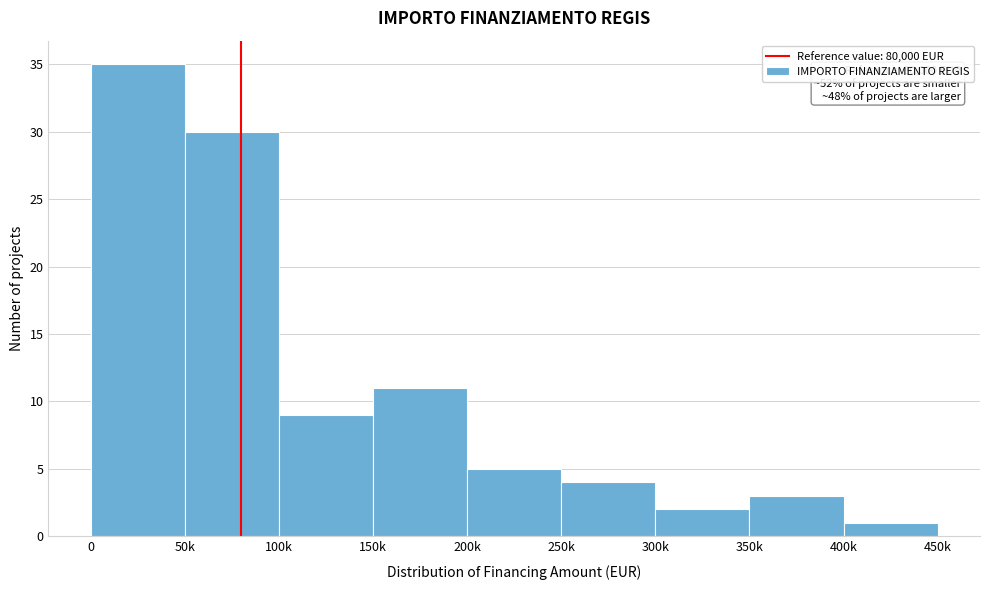

Reading left to right, list all the values displayed in this chart.

35	30	9	11	5	4	2	3	1